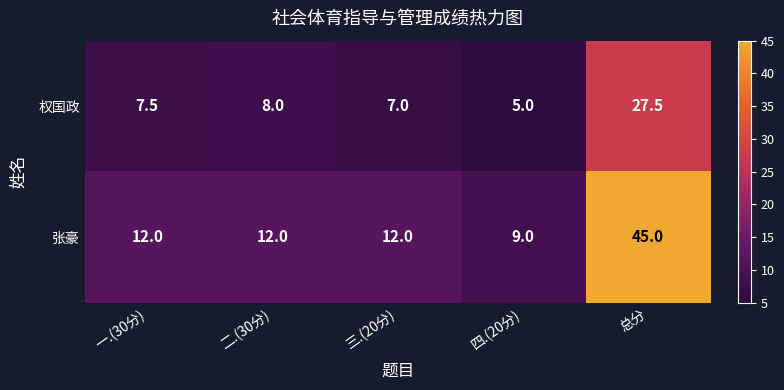

List the series in order of their overall mean, lowest first.

权国政, 张豪